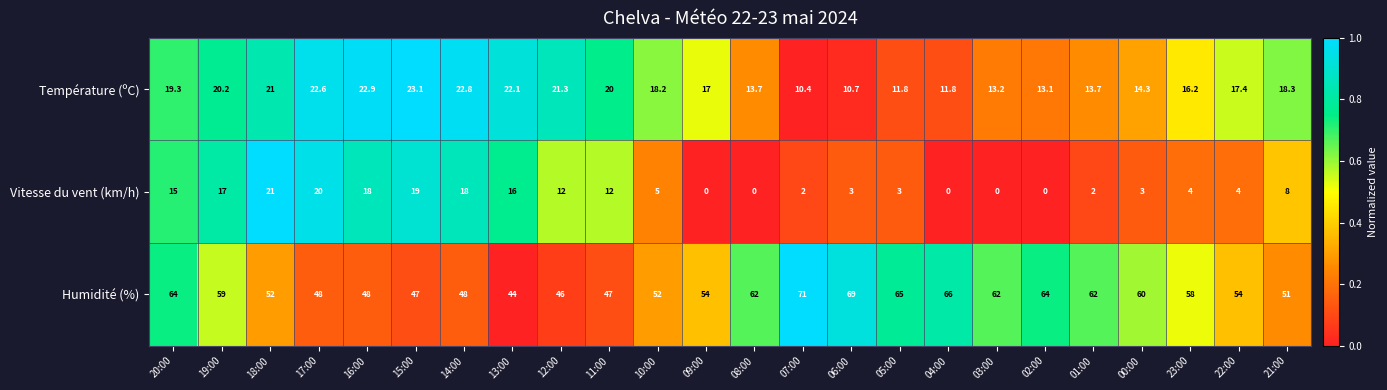

Rank the series by their maximum value, from lowest to highest.

Vitesse du vent (km/h), Température (ºC), Humidité (%)